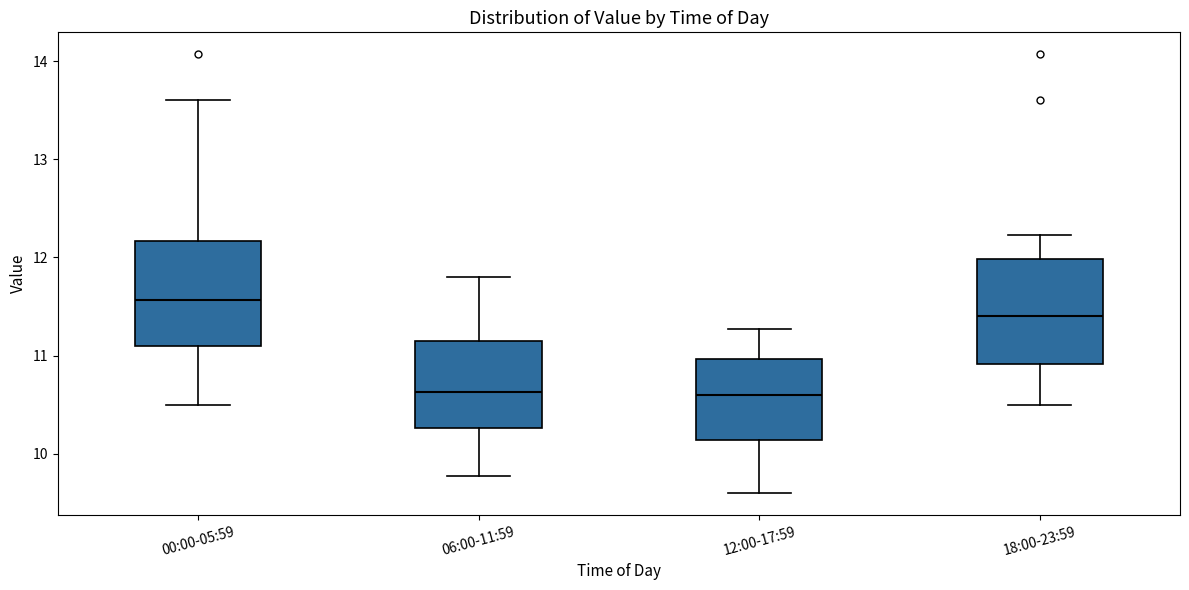

Reading left to right, read every box against the y-axis: the position of its median line, the range the box covers, and the ends of its whiskers. The values are not printed on the chart, so give them approximately, as read against the axis.

00:00-05:59: median 11.6, box 11.1 to 12.2, whiskers 10.5 to 13.6
06:00-11:59: median 10.6, box 10.3 to 11.2, whiskers 9.8 to 11.8
12:00-17:59: median 10.6, box 10.1 to 11.0, whiskers 9.6 to 11.3
18:00-23:59: median 11.4, box 10.9 to 12.0, whiskers 10.5 to 12.2